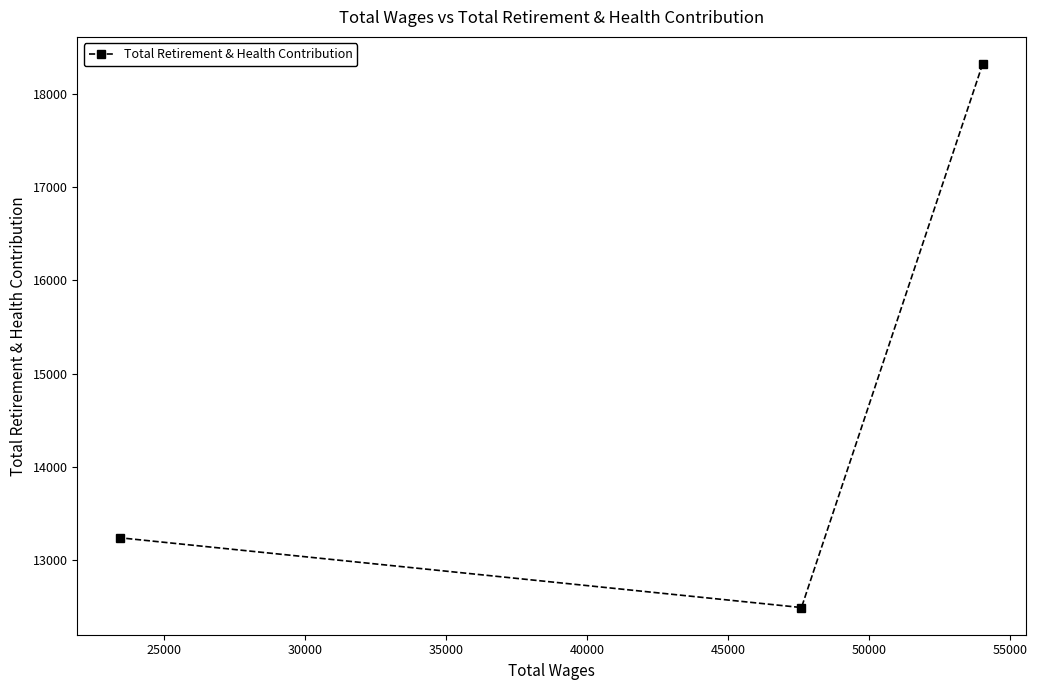

What is the sum of all values?

44049